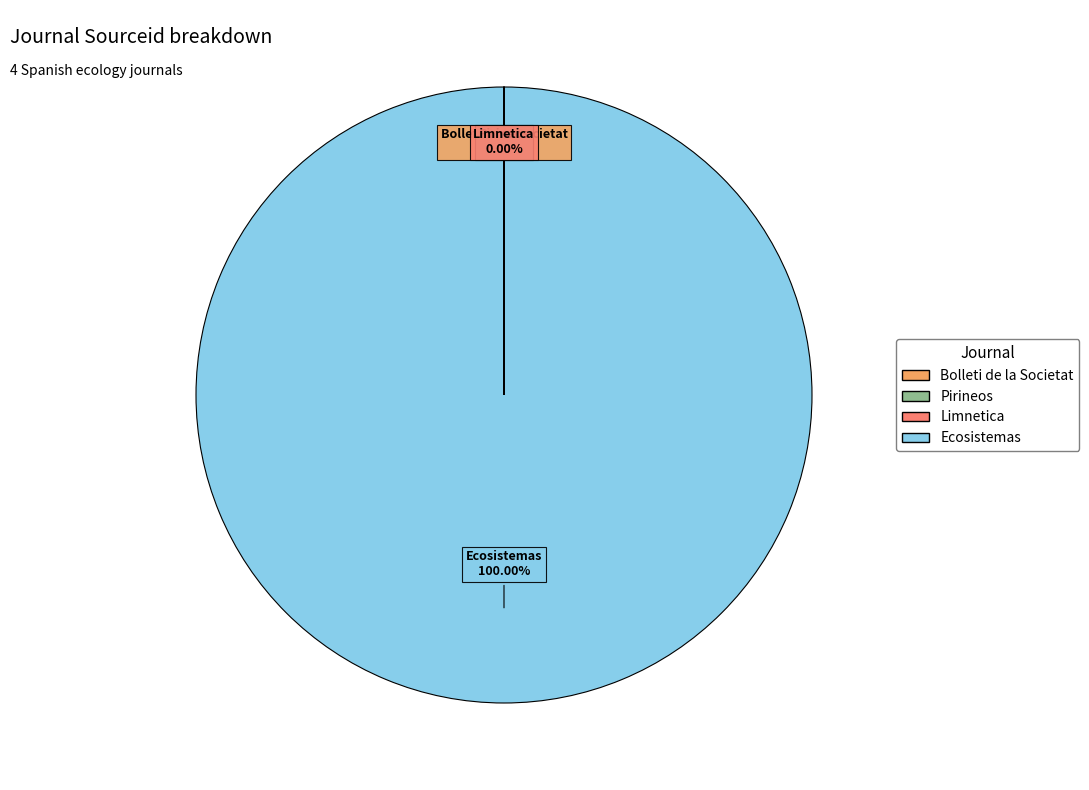

Which category accounts for the majority?

Ecosistemas